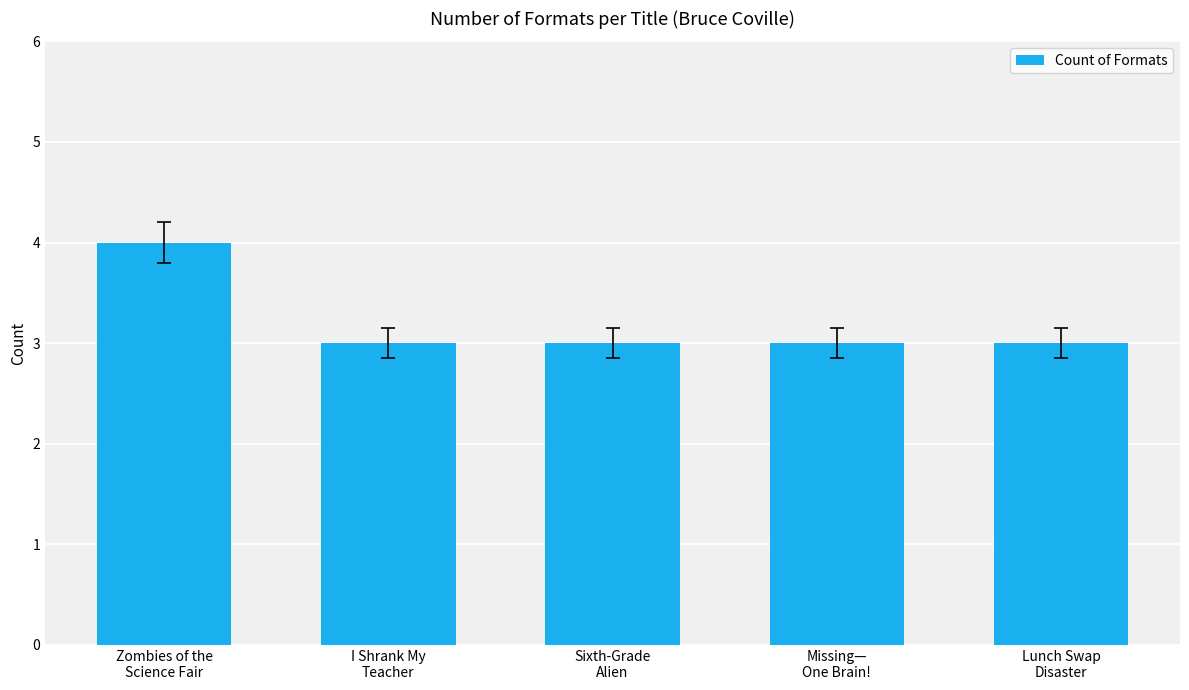

What is the sum of all values?

16